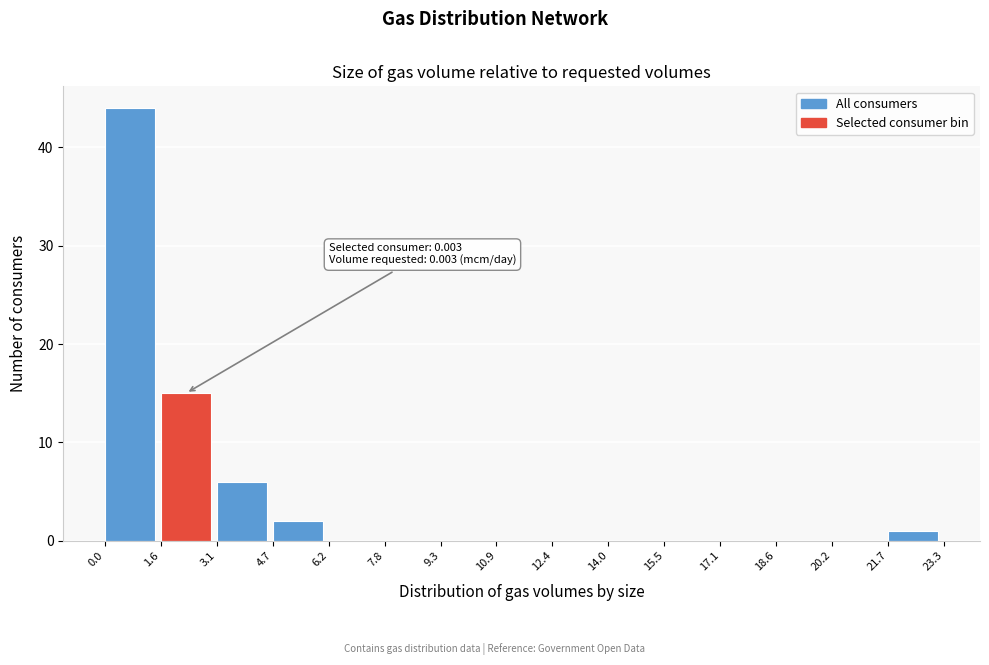

Reading left to right, what are all the values shown in this chart?

0.0=44	1.6=15	3.1=6	4.7=2	6.2=0	7.8=0	9.3=0	10.9=0	12.4=0	14.0=0	15.5=0	17.1=0	18.6=0	20.2=0	21.7=1